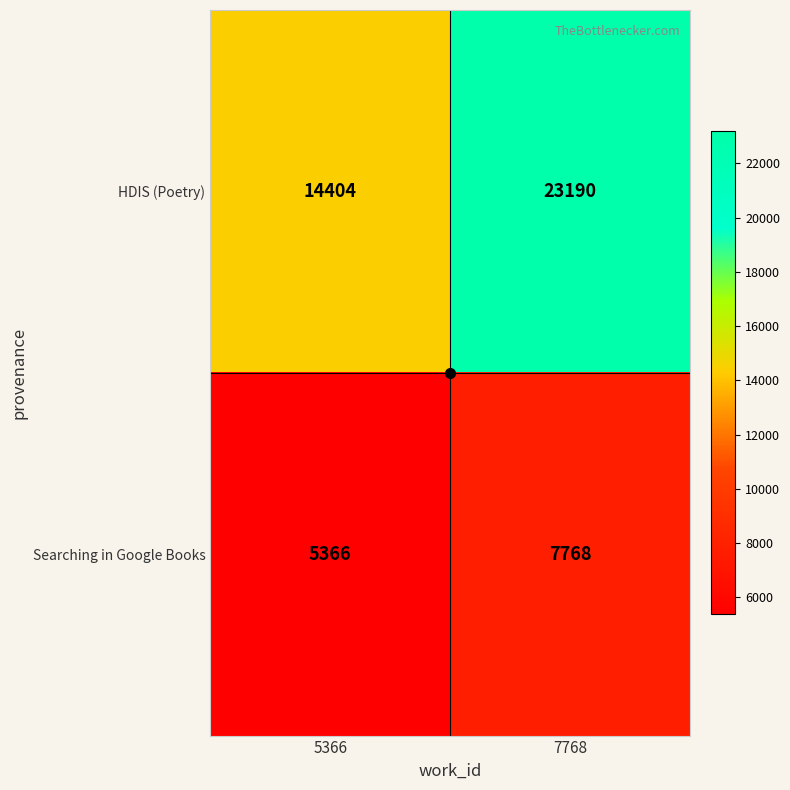

Rank the series by their average value, from lowest to highest.

Searching in Google Books, HDIS (Poetry)